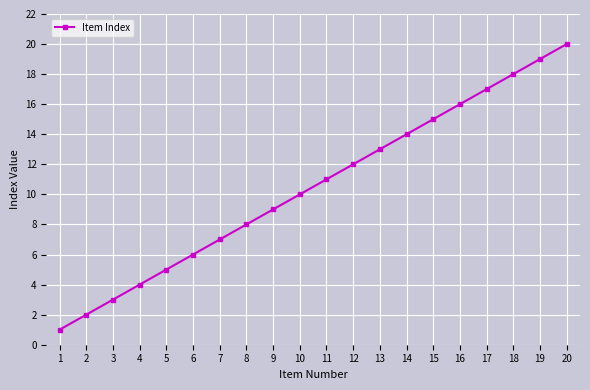

Approximately how many times larger is the value at 3 compared to 16?

0.2